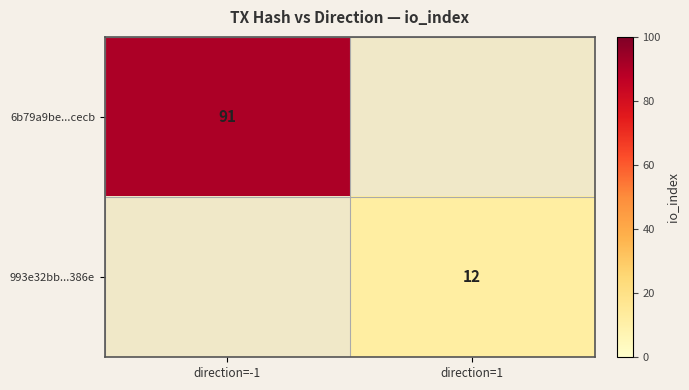

Is it true that 993e32bb...386e equals 19 at direction=1?

False